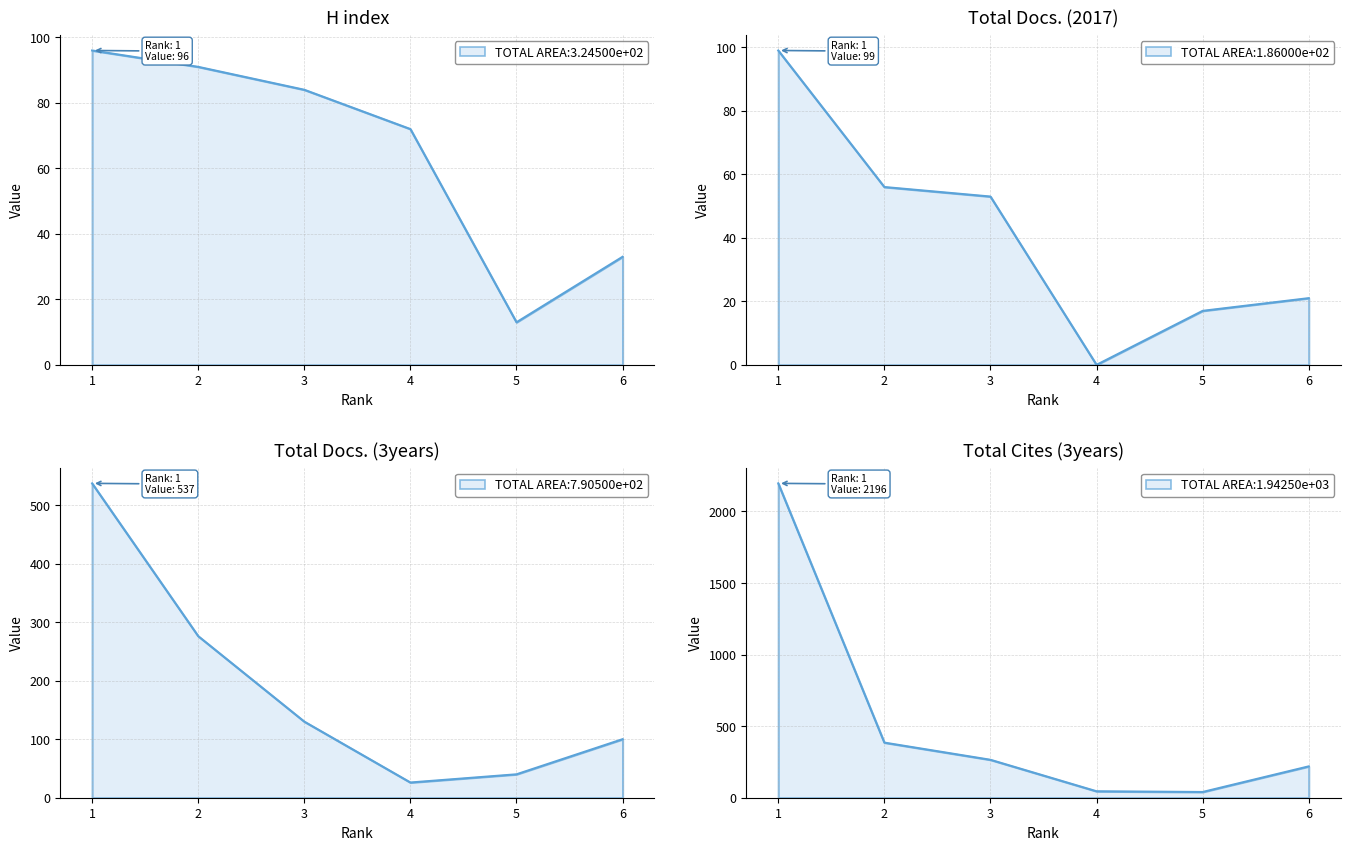

Which series changed the most between 1 and 5?

Total Cites (3years)